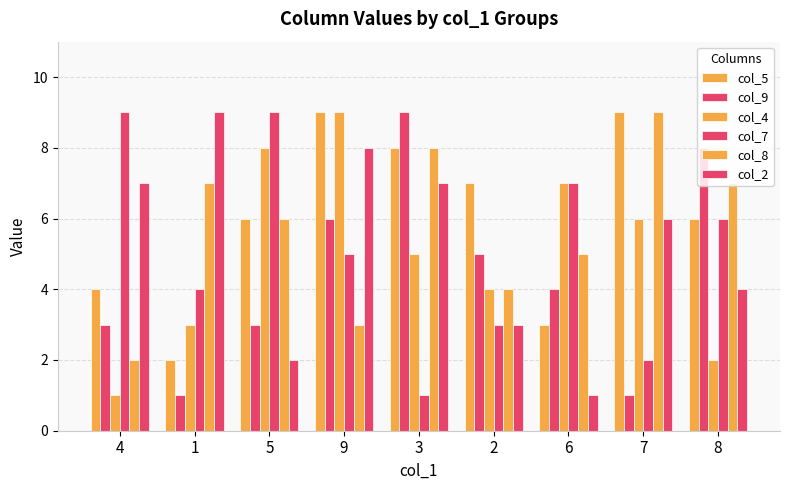

Reading left to right, what are all the values shown in this chart?

col_5: 4=4	1=2	5=6	9=9	3=8	2=7	6=3	7=9	8=6
col_9: 4=3	1=1	5=3	9=6	3=9	2=5	6=4	7=1	8=8
col_4: 4=1	1=3	5=8	9=9	3=5	2=4	6=7	7=6	8=2
col_7: 4=9	1=4	5=9	9=5	3=1	2=3	6=7	7=2	8=6
col_8: 4=2	1=7	5=6	9=3	3=8	2=4	6=5	7=9	8=7
col_2: 4=7	1=9	5=2	9=8	3=7	2=3	6=1	7=6	8=4